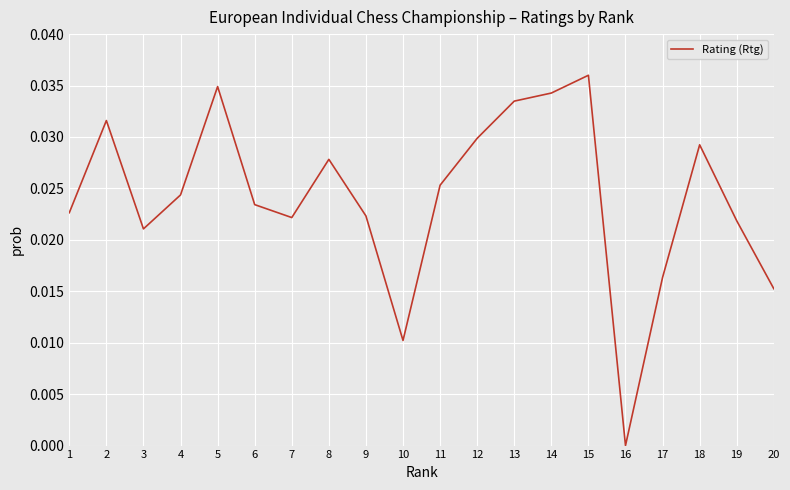

Which has a higher value, 17 or 14?

14